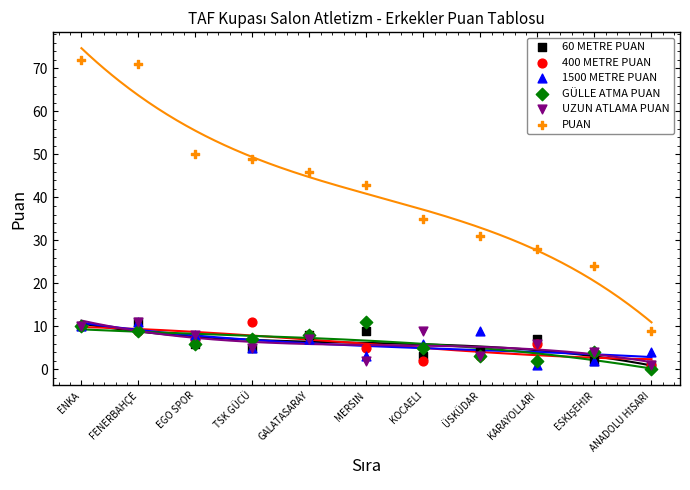

Which series reaches the maximum Y coordinate?

PUAN